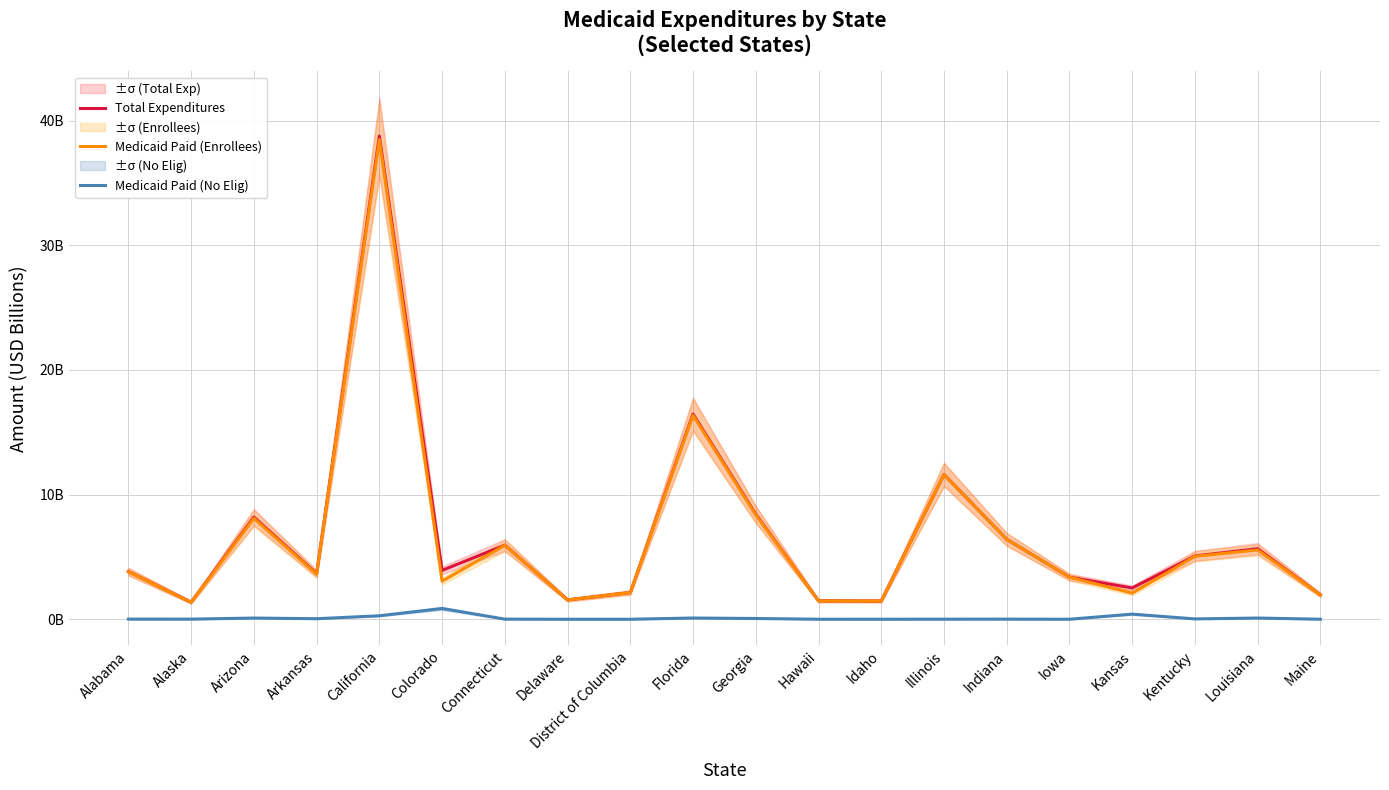

Which series has the largest total across all categories?

Total Expenditures